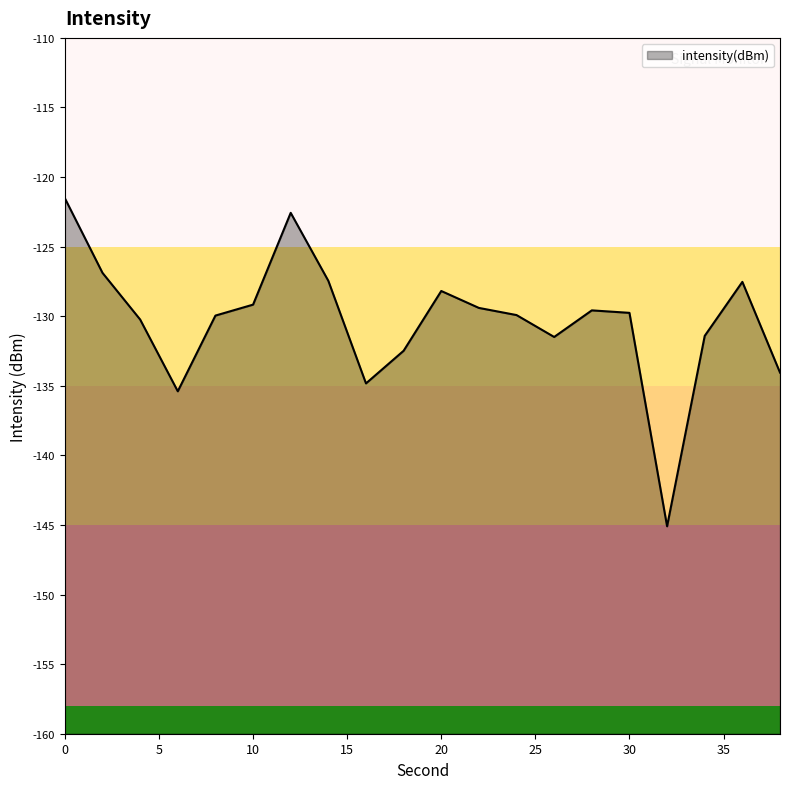

Which has a higher value, 28 or 32?

28